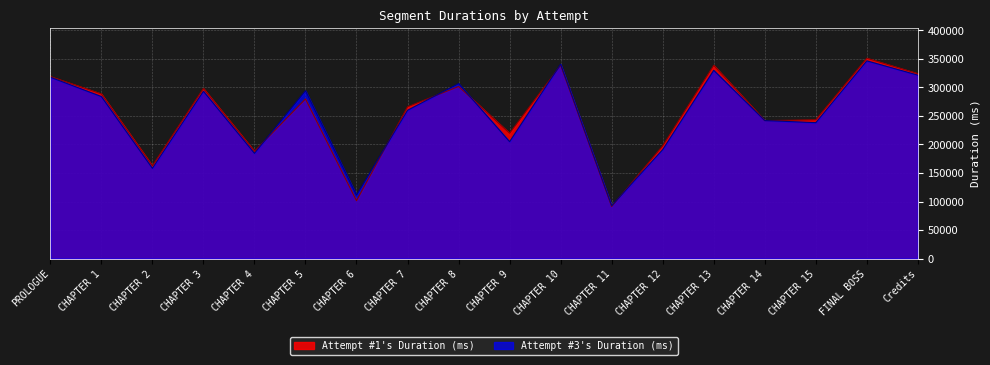

At which category is the sum across all series the highest?

FINAL BOSS